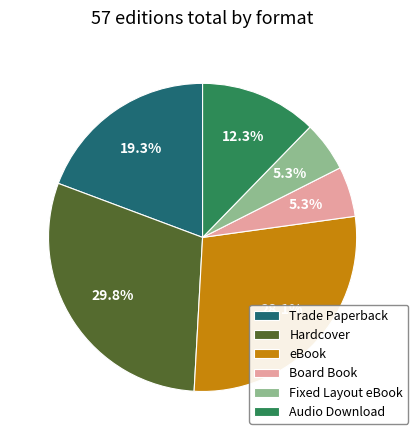

What percentage is NOT represented by eBook?

71.9%